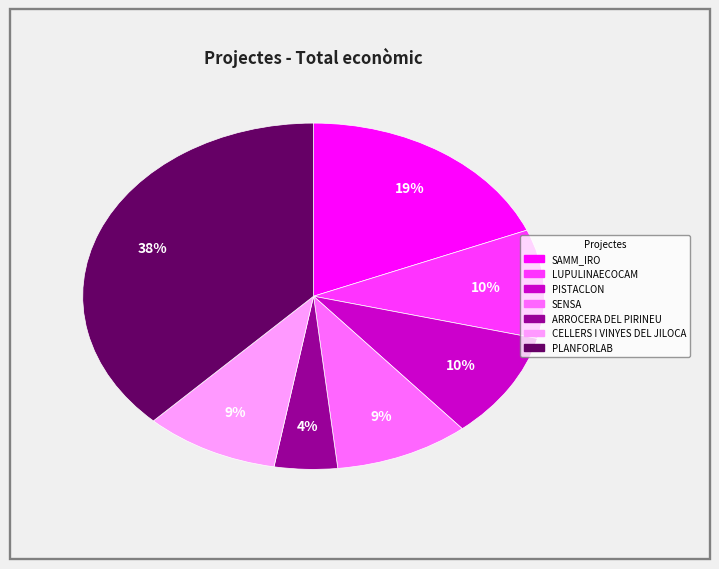

The SAMM_IRO slice represents 19% of the pie. True or false?

True